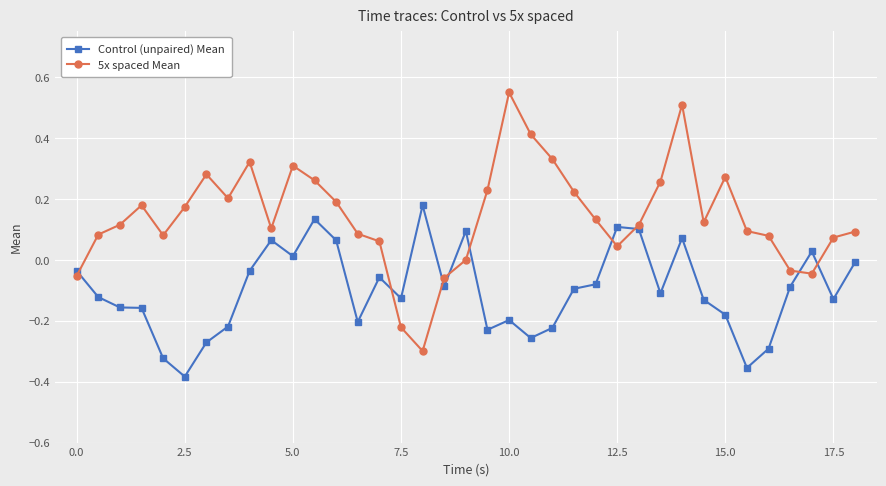

How many distinct data groups are displayed?

2